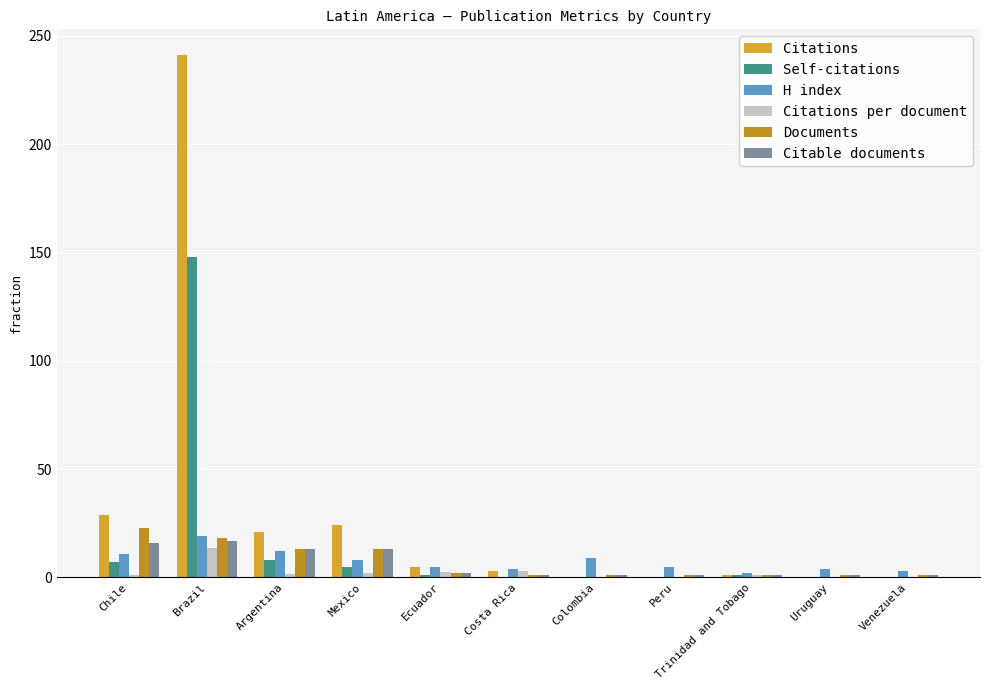

Is the value of Citations at Argentina greater than the value of Documents at Trinidad and Tobago?

Yes